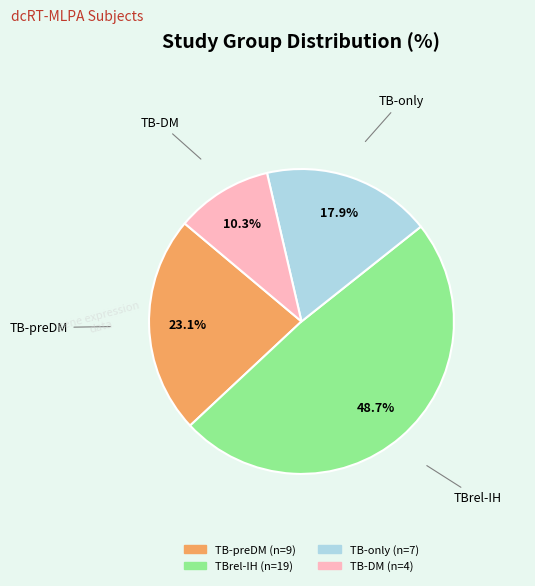

Does any single category account for the majority?

No